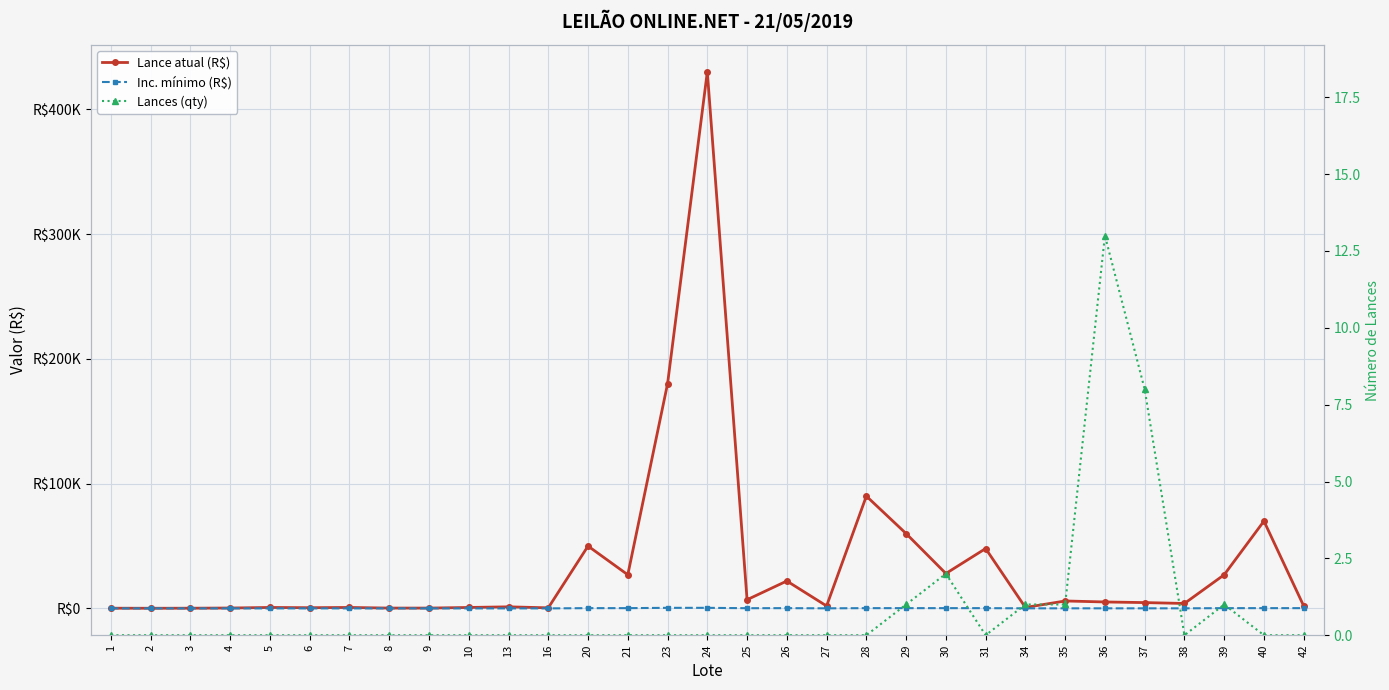

How many positive values does the Lances (qty) series have?

7